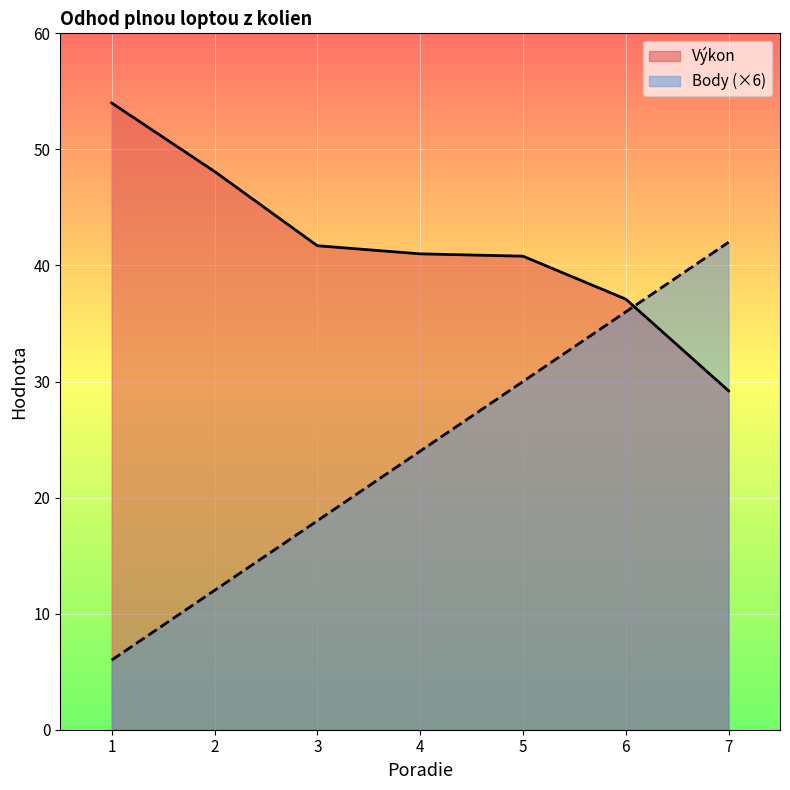

At which label does Výkon reach its peak?

1